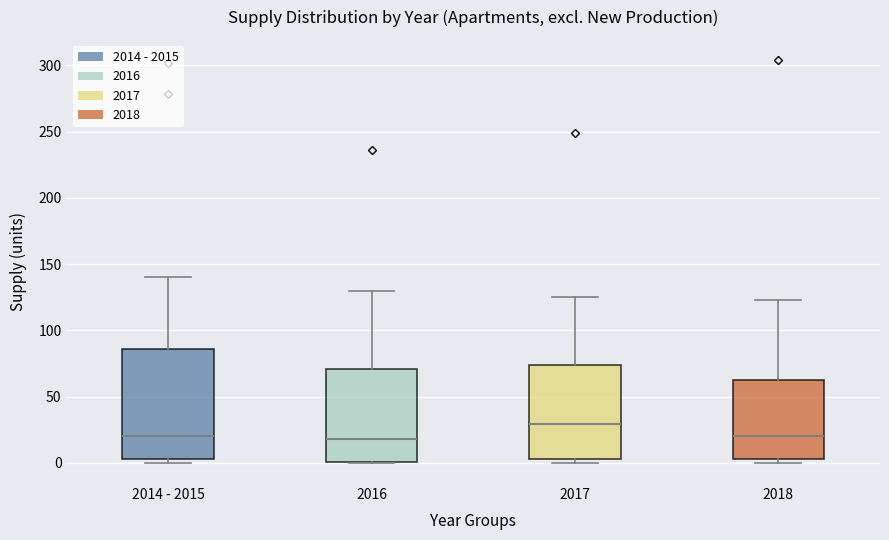

Reading left to right, transcribe this box plot: for each box, give where its median line is, the range the box spans, and where its two whiskers end, as read against the y-axis. The values are not printed on the chart, so give them approximately, as read against the axis.

2014 - 2015: median 20, box 5 to 85, whiskers 0 to 140
2016: median 20, box 0 to 70, whiskers 0 to 130
2017: median 30, box 5 to 75, whiskers 0 to 125
2018: median 20, box 5 to 65, whiskers 0 to 125